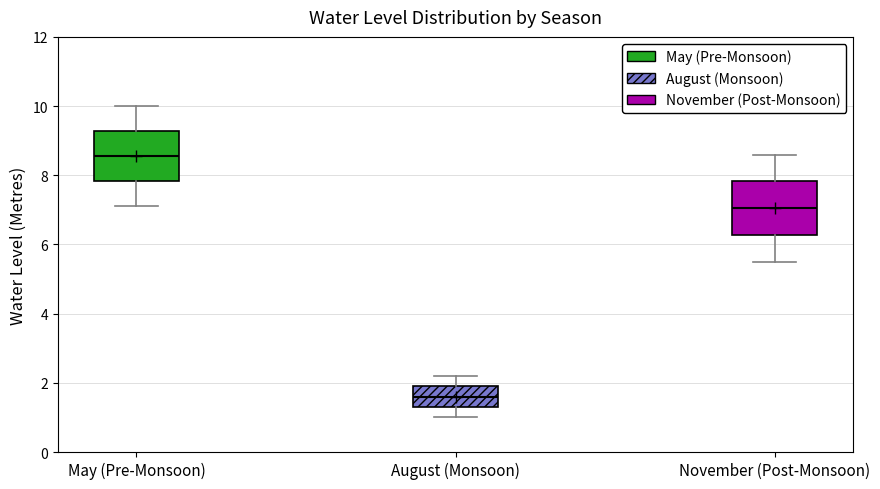

Reading left to right, transcribe this box plot: for each box, give where its median line is, the range the box spans, and where its two whiskers end, as read against the y-axis. The values are not printed on the chart, so give them approximately, as read against the axis.

May (Pre-Monsoon): median 8.6, box 7.8 to 9.2, whiskers 7.2 to 10.0
August (Monsoon): median 1.6, box 1.4 to 2.0, whiskers 1.0 to 2.2
November (Post-Monsoon): median 7.0, box 6.2 to 7.8, whiskers 5.6 to 8.6